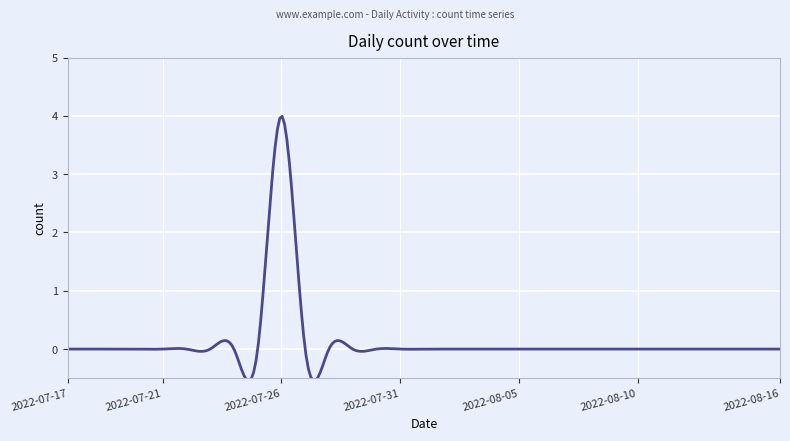

What is the maximum value shown in the chart?

4.0